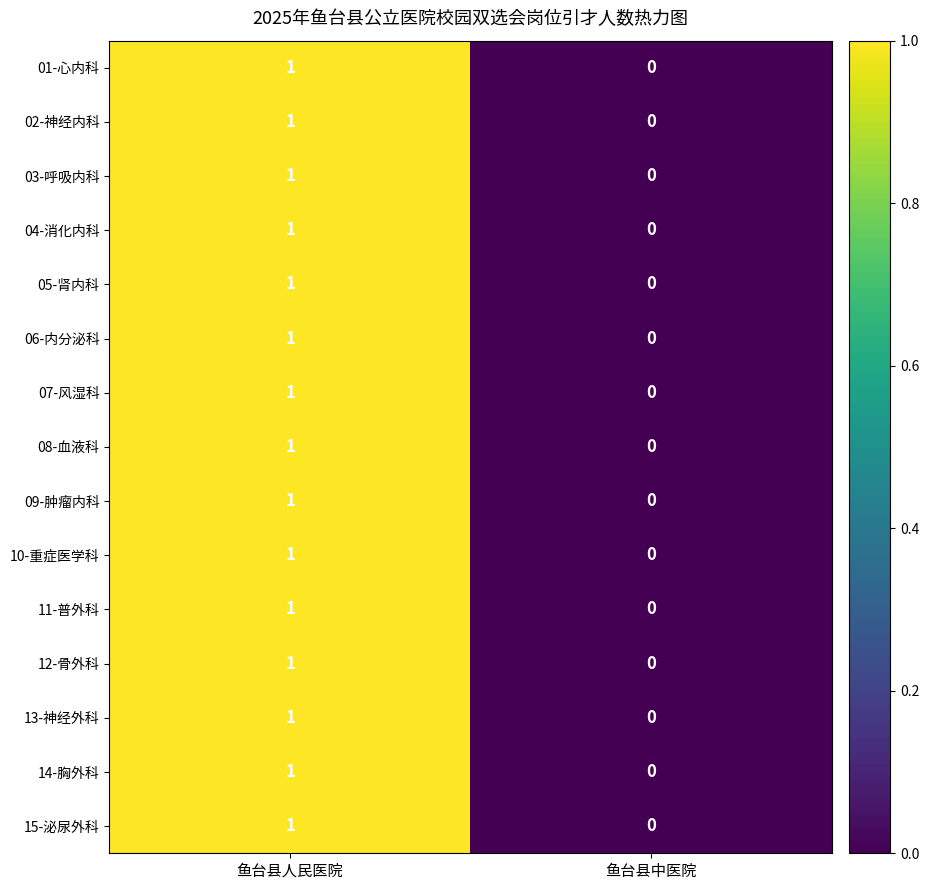

List the labels in order of 07-风湿科 value, largest first.

鱼台县人民医院, 鱼台县中医院